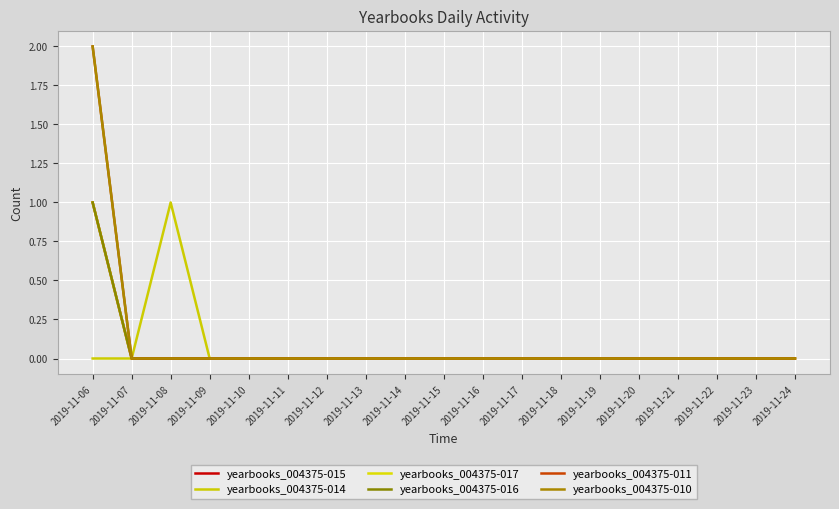

Rank the series at 2019-11-24 from highest to lowest value.

yearbooks_004375-015, yearbooks_004375-014, yearbooks_004375-017, yearbooks_004375-016, yearbooks_004375-011, yearbooks_004375-010